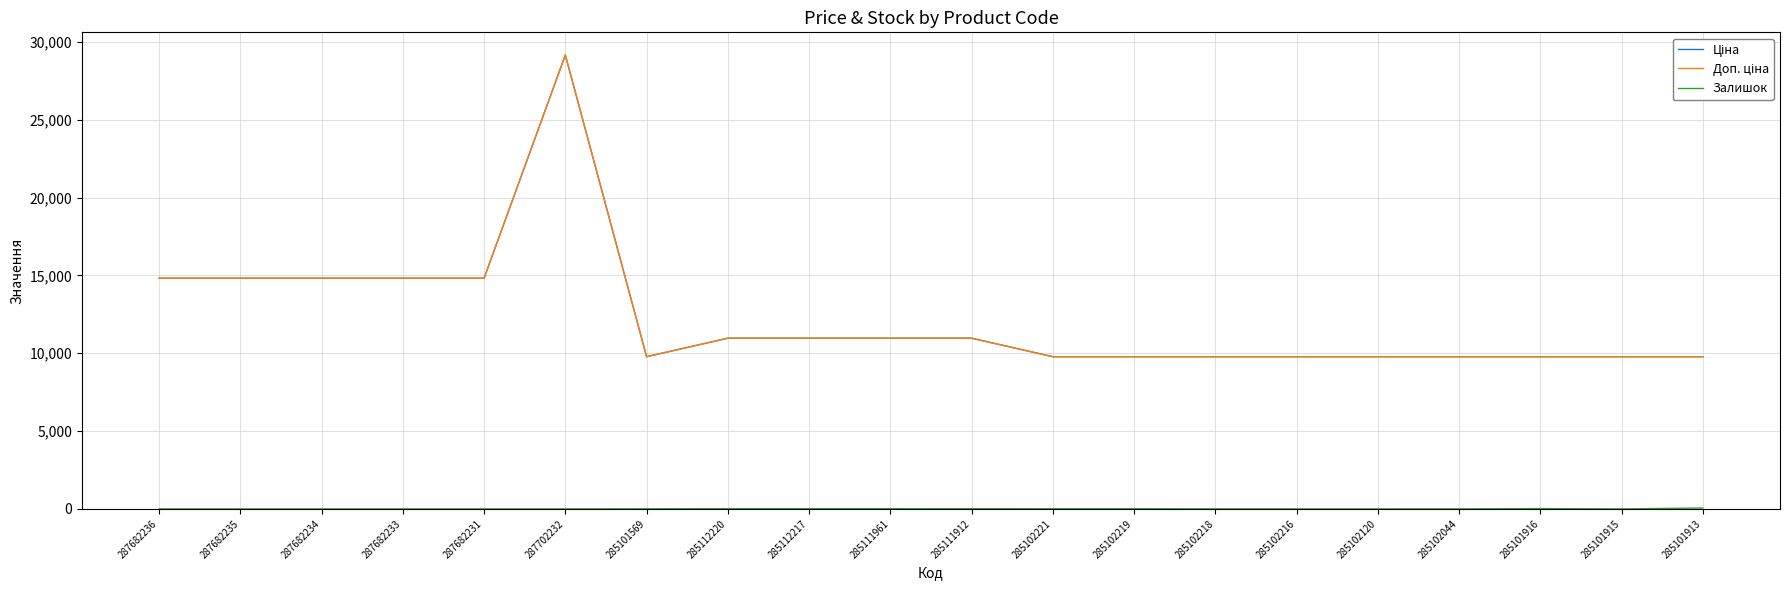

What is the difference between the Доп. ціна values at 287682235 and 285112217?

3853.2